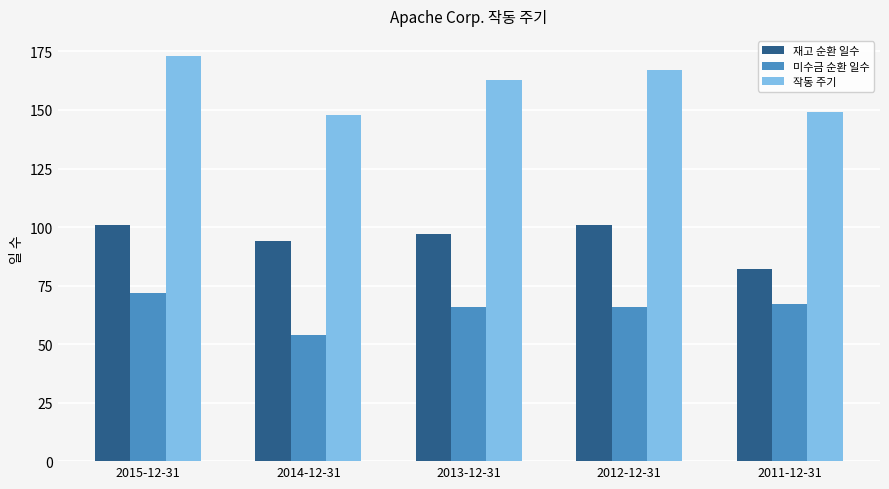

What is the value of the 미수금 순환 일수 bar at the 2nd from the left?

54